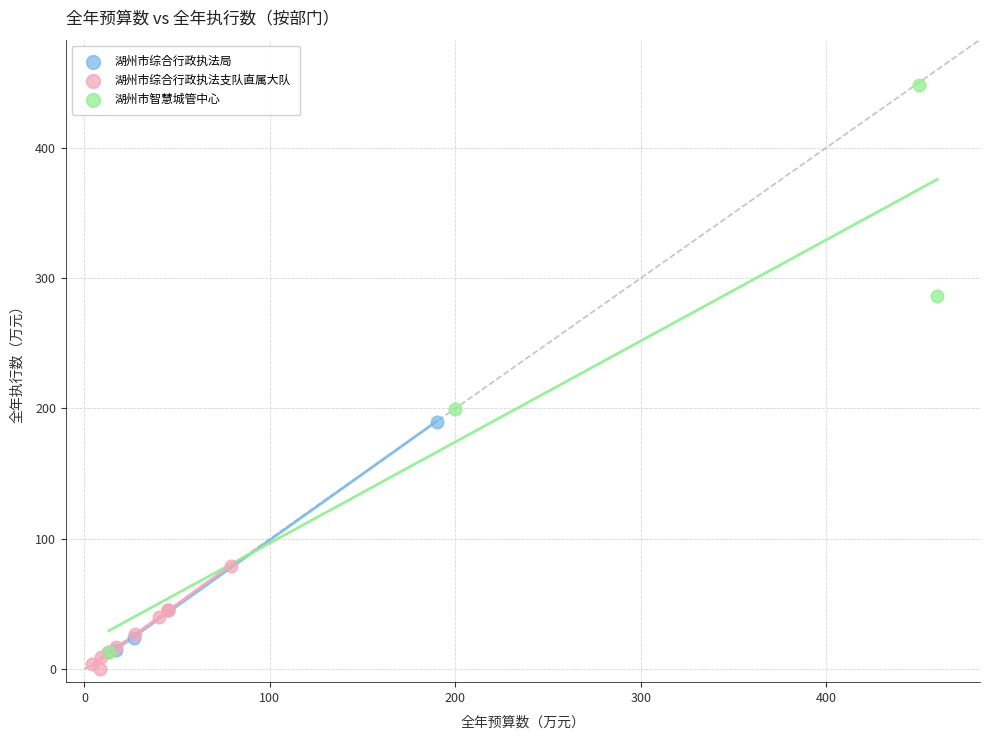

Which series contains the highest Y value?

湖州市智慧城管中心